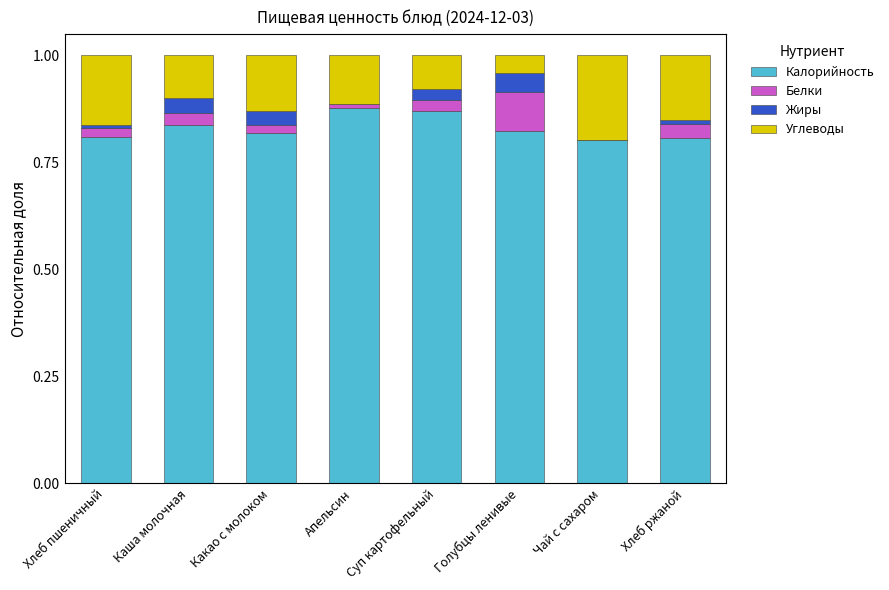

Is it true that Калорийность equals 1.3 at Апельсин?

False